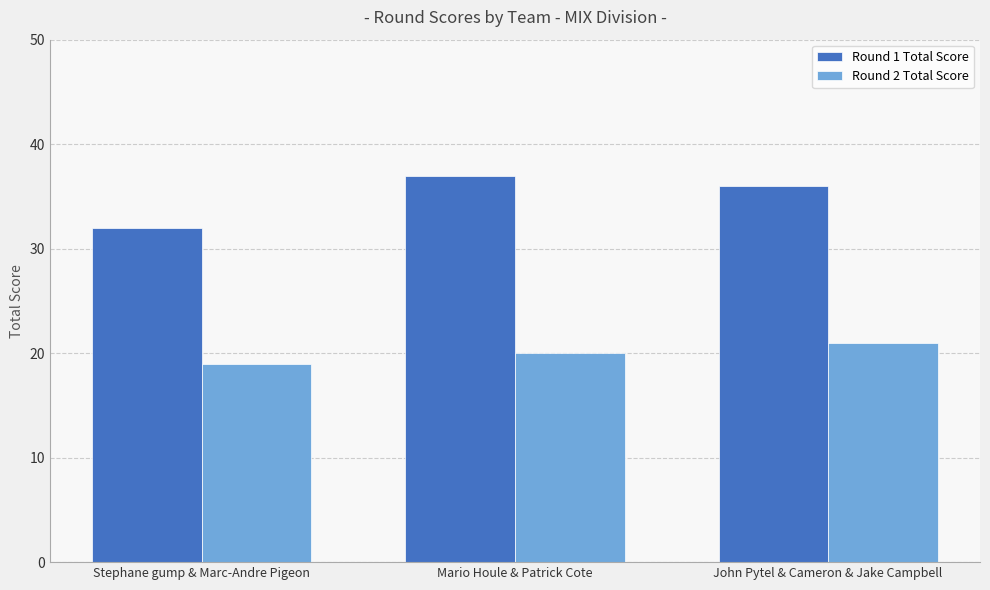

What is the spread (max minus min) of values at John Pytel & Cameron & Jake Campbell?

15